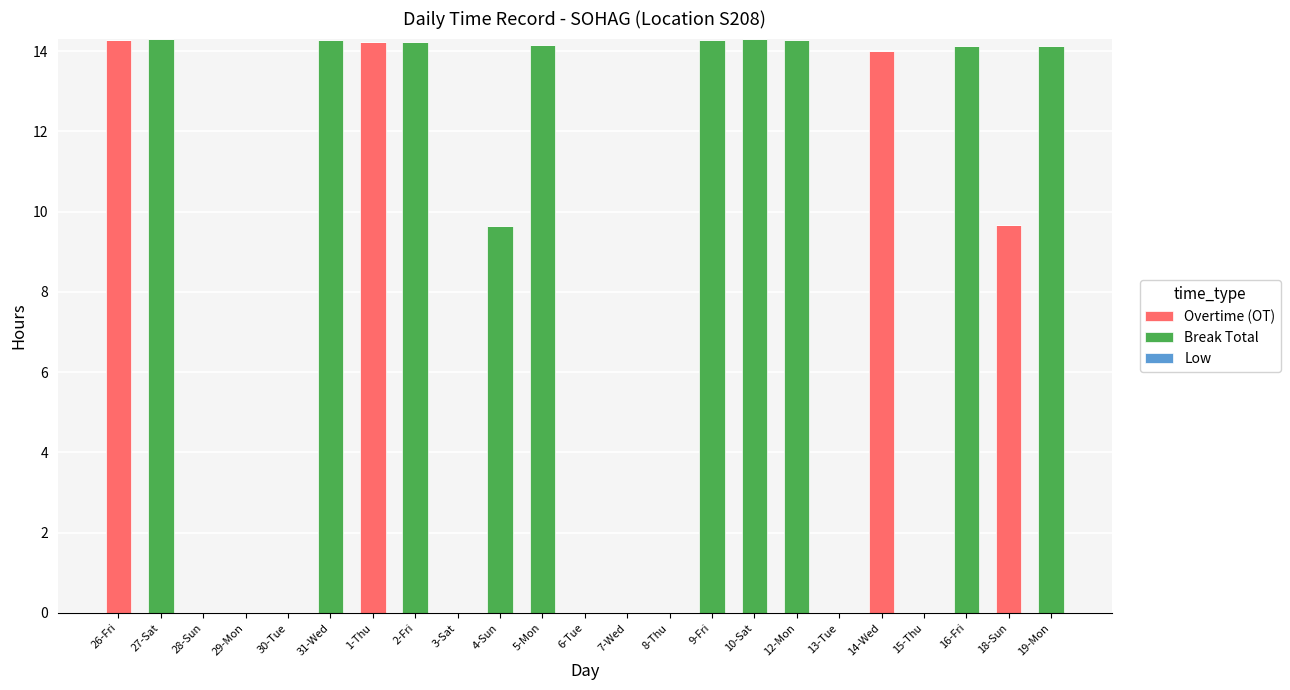

What is the total value across all series at 31-Wed?

14.3